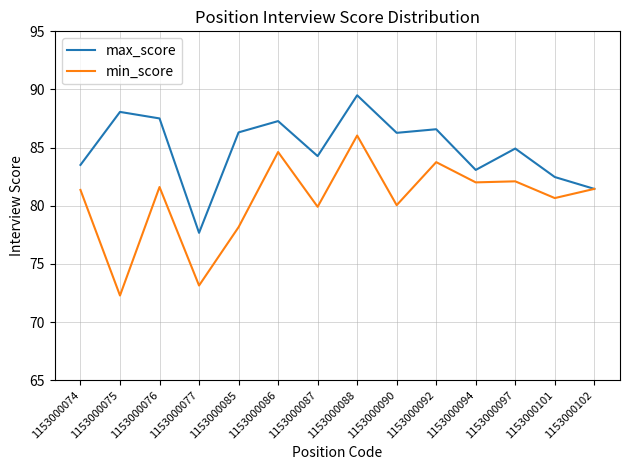

Between 1153000077 and 1153000094, which series saw the biggest shift?

min_score